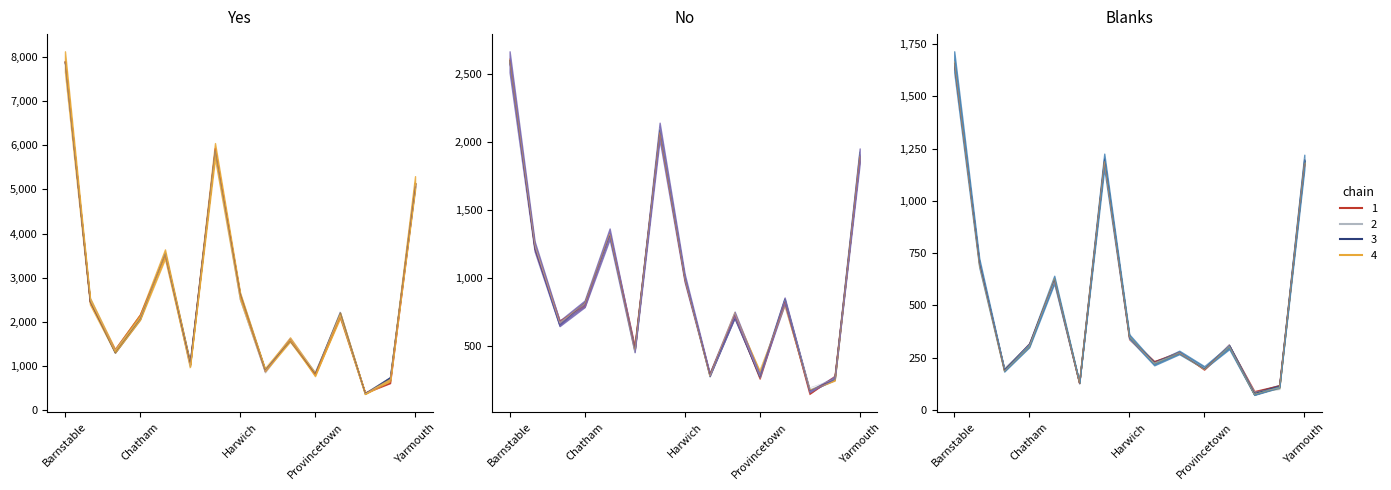

What is the difference between the maximum and minimum values in the No series?

2405.1